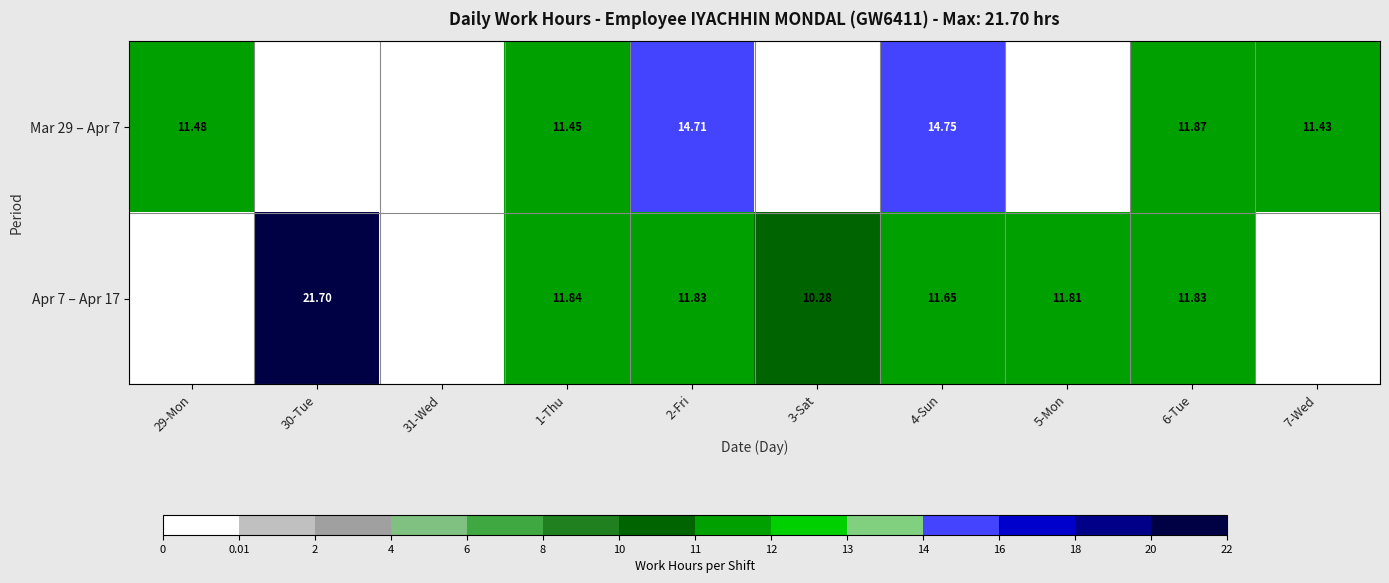

The value of Mar 29 – Apr 7 at 2-Fri is 14.7. True or false?

True